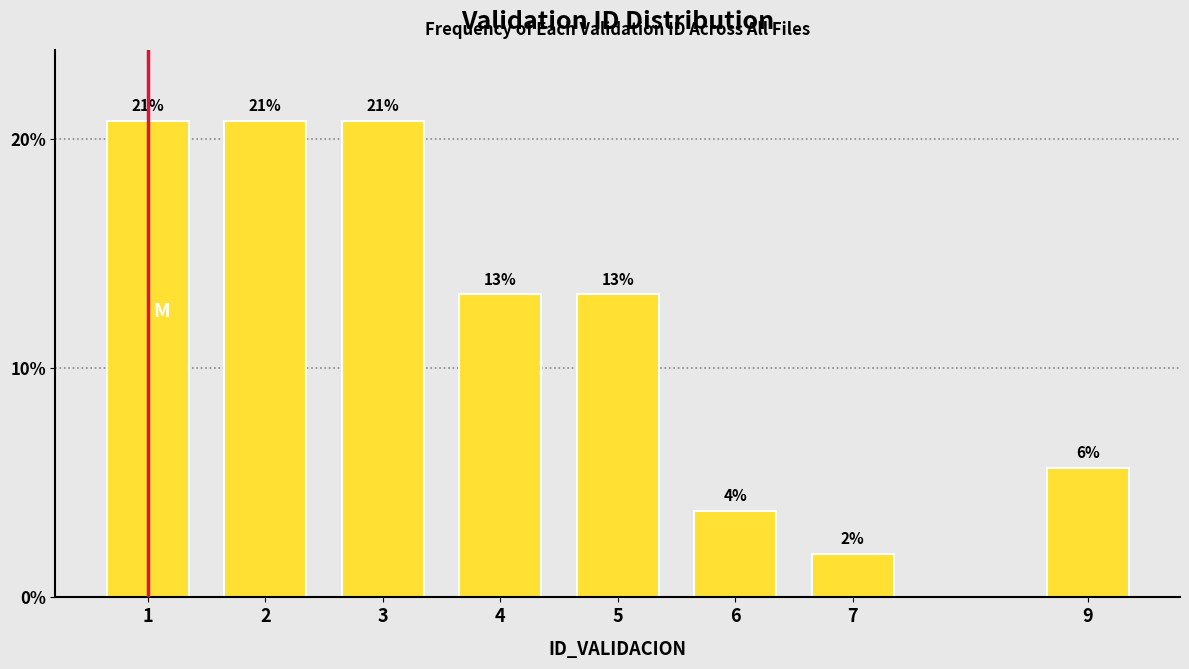

How many bars are there in total?

8